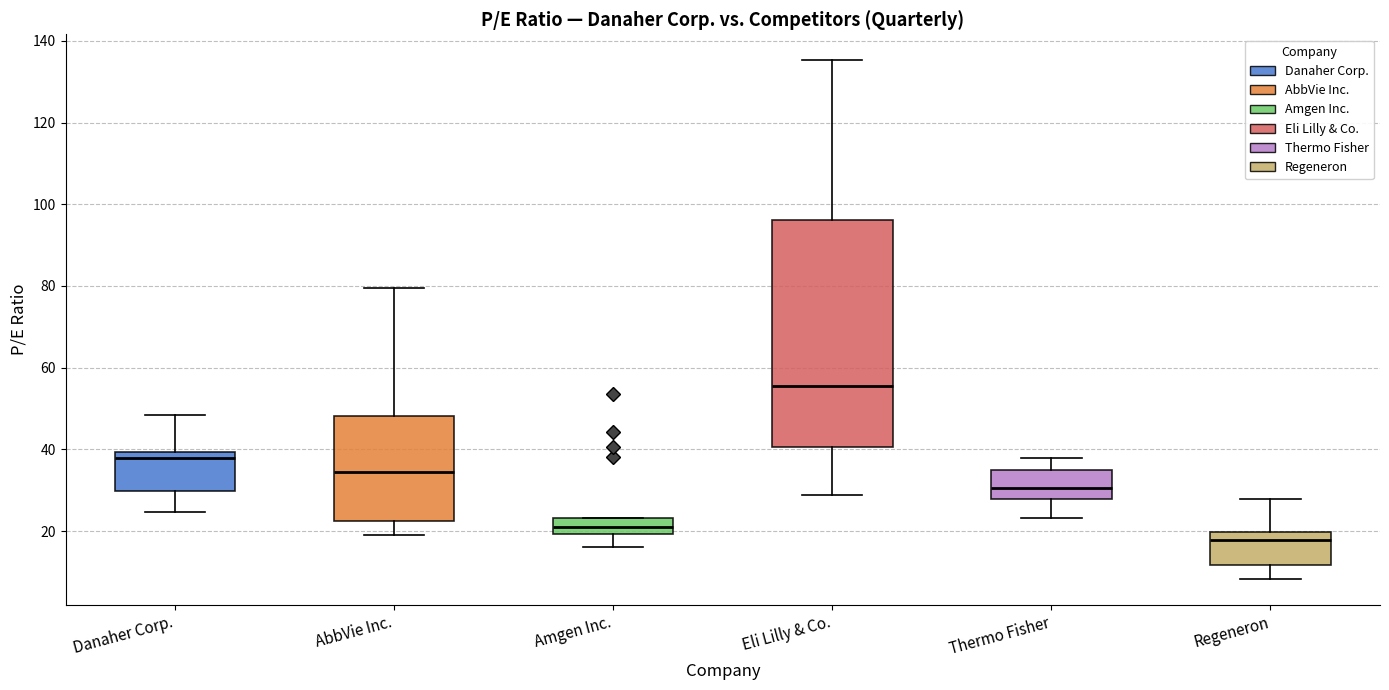

Reading left to right, read every box against the y-axis: the position of its median line, the range the box covers, and the ends of its whiskers. The values are not printed on the chart, so give them approximately, as read against the axis.

Danaher Corp.: median 38, box 30 to 40, whiskers 24 to 48
AbbVie Inc.: median 34, box 22 to 48, whiskers 20 to 80
Amgen Inc.: median 22, box 20 to 24, whiskers 16 to 24
Eli Lilly & Co.: median 56, box 40 to 96, whiskers 28 to 136
Thermo Fisher: median 30, box 28 to 34, whiskers 24 to 38
Regeneron: median 18, box 12 to 20, whiskers 8 to 28